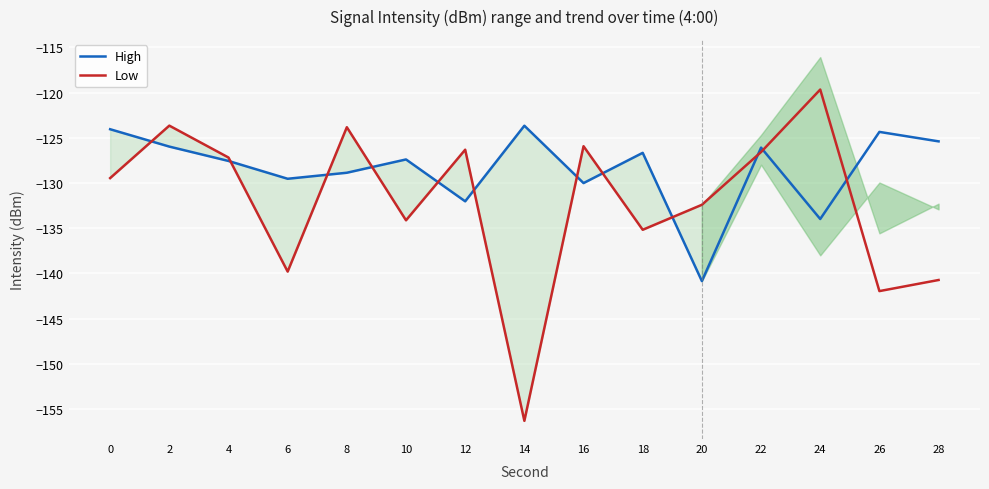

Which category has the highest value across all series?

24